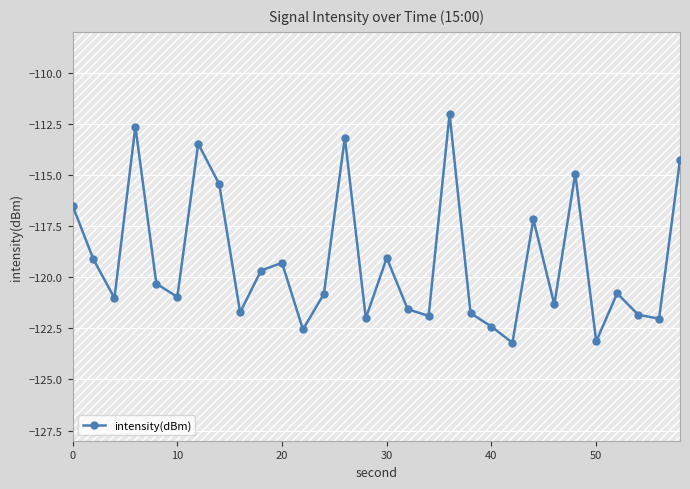

What is the minimum value shown in the chart?

-123.2